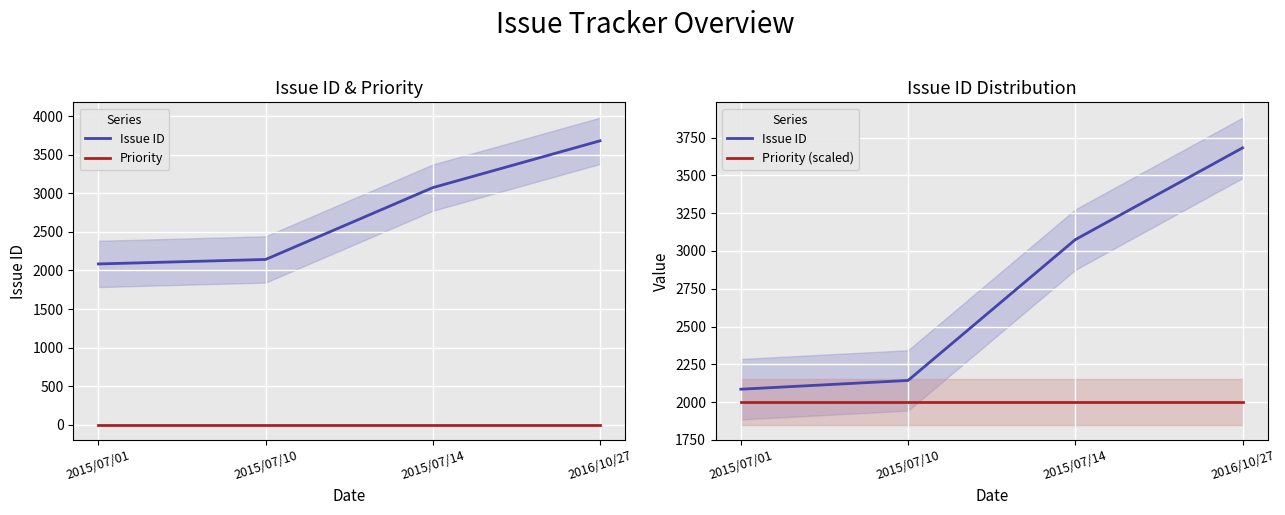

How many distinct data groups are displayed?

3